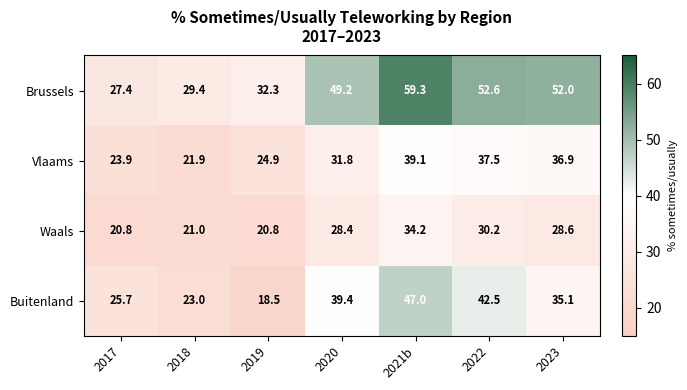

At which label is Vlaams closest to 30?

2020